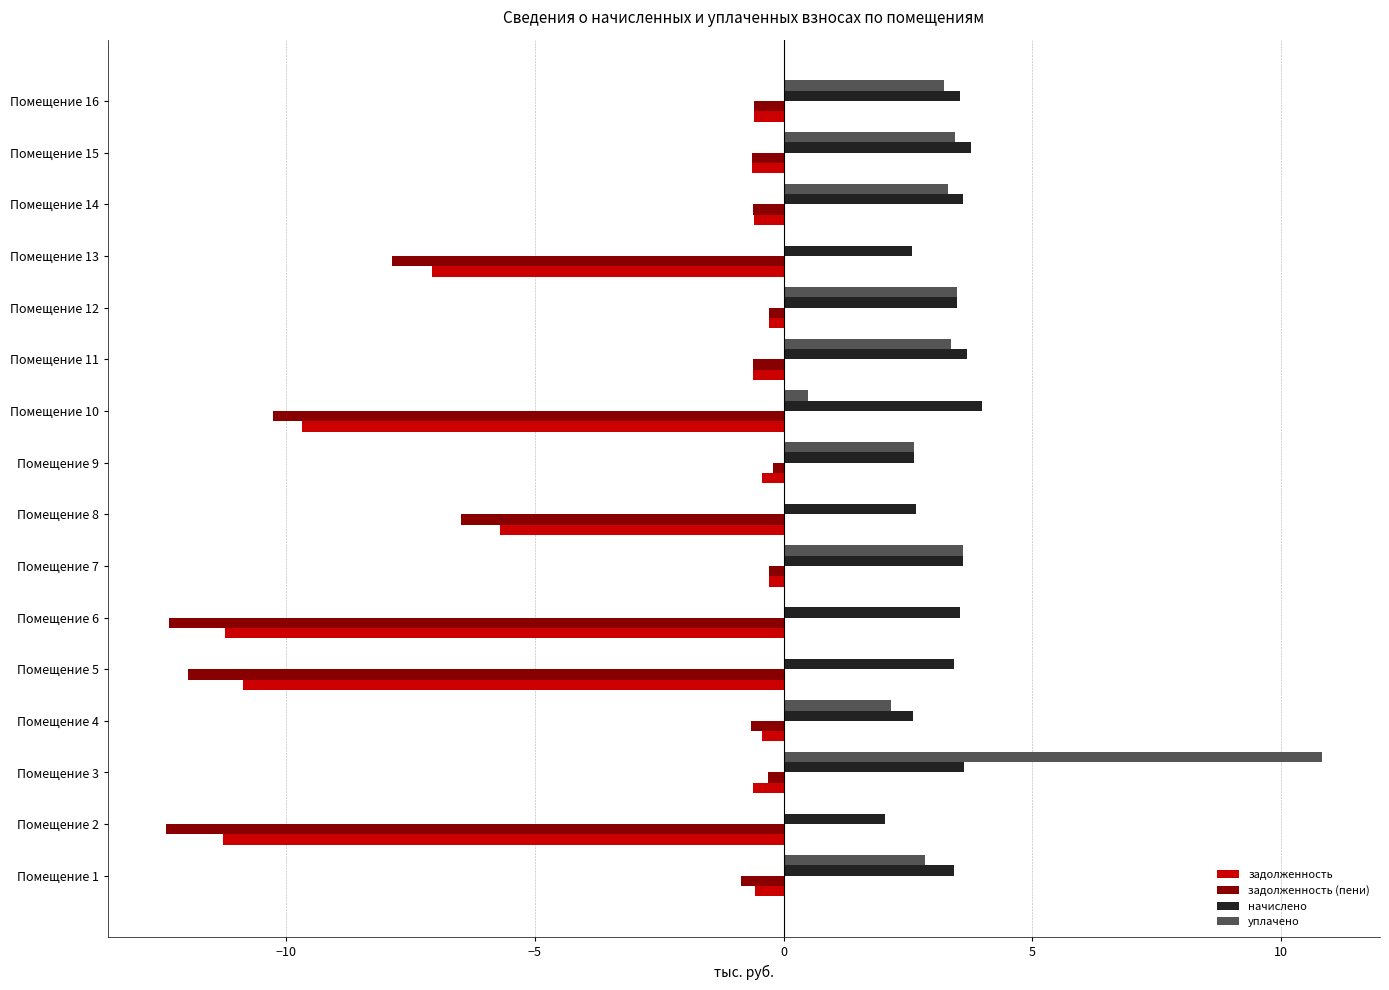

Is it true that задолженность (пени) equals -0.7 at Помещение 4?

True